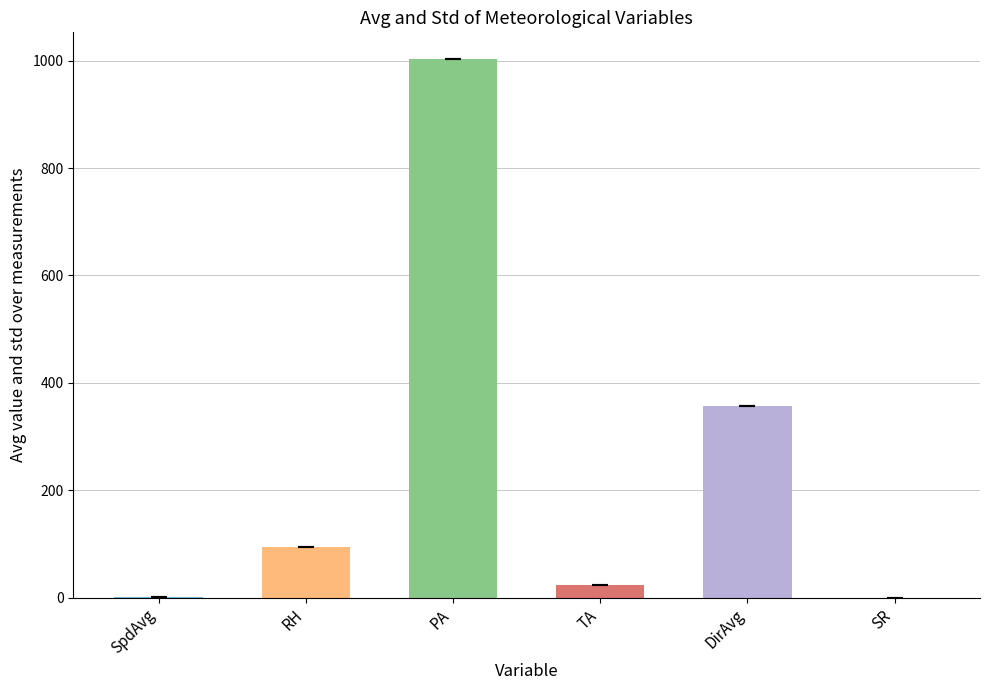

What is the sum of the TA values at 8 and 28?

48.7